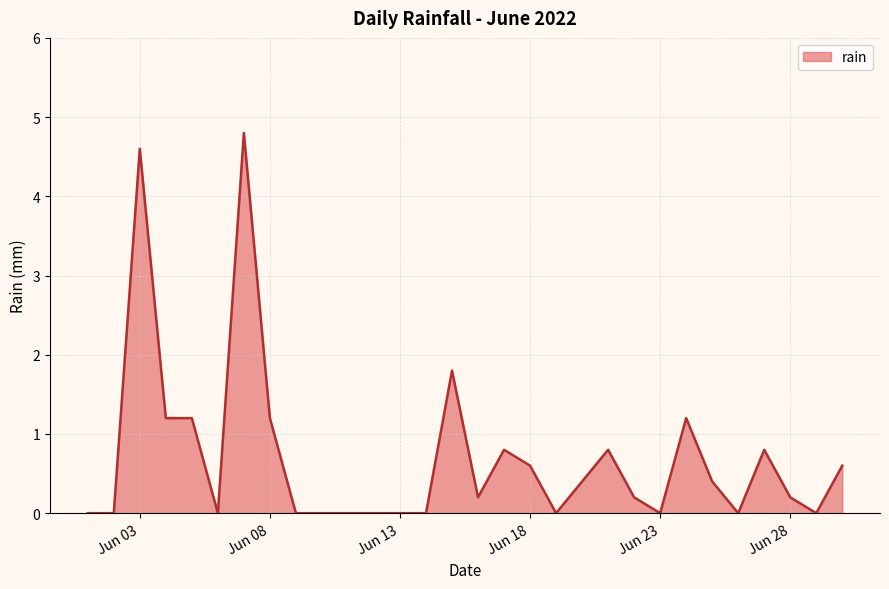

What is the difference between the maximum and minimum values?

4.8